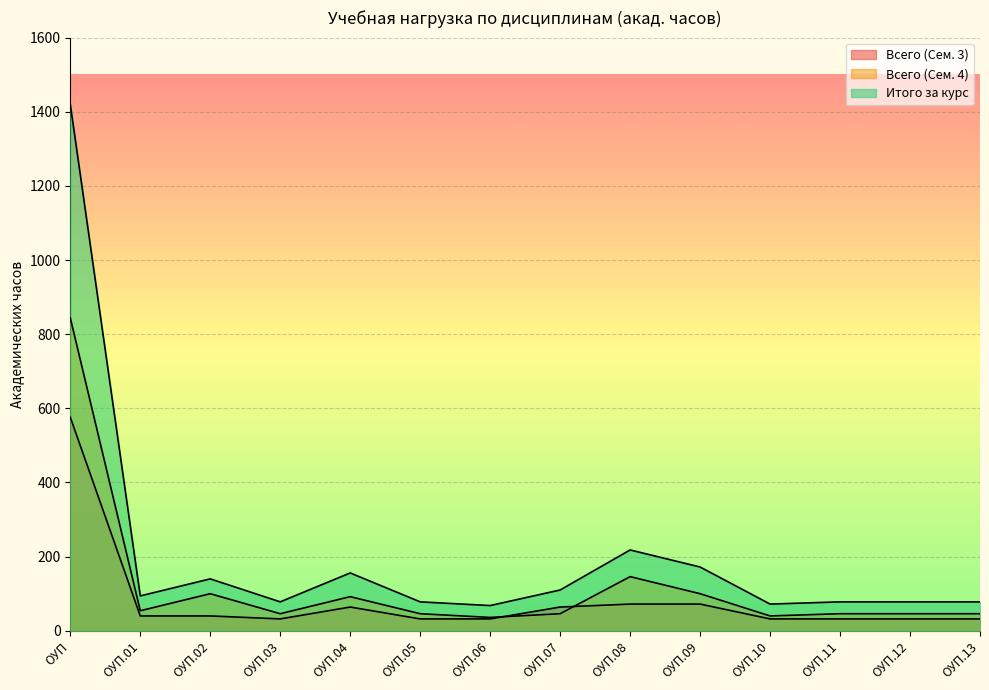

At which label does Всего (Сем. 3) reach its peak?

ОУП